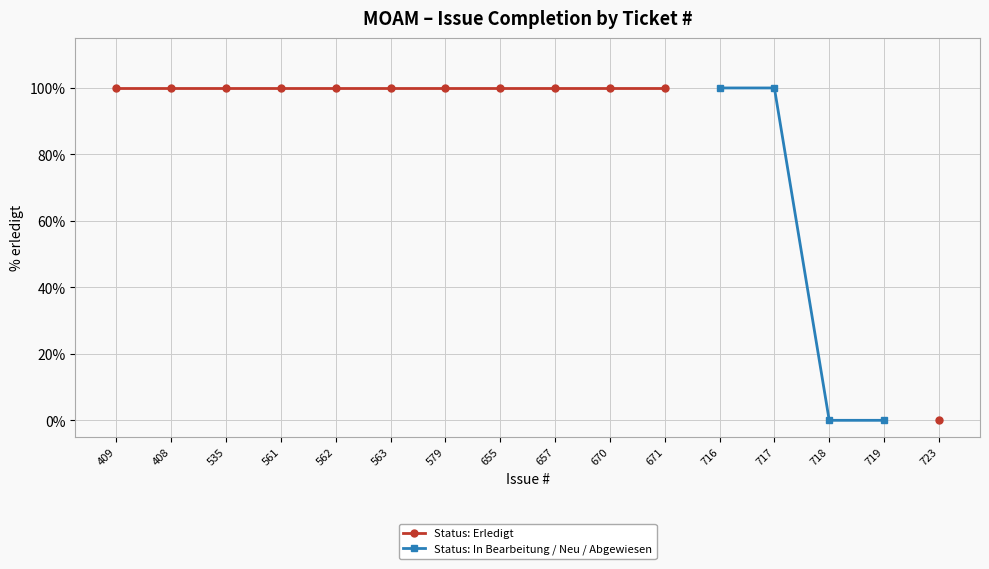

Does the chart display data point markers on the line(s)?

Yes